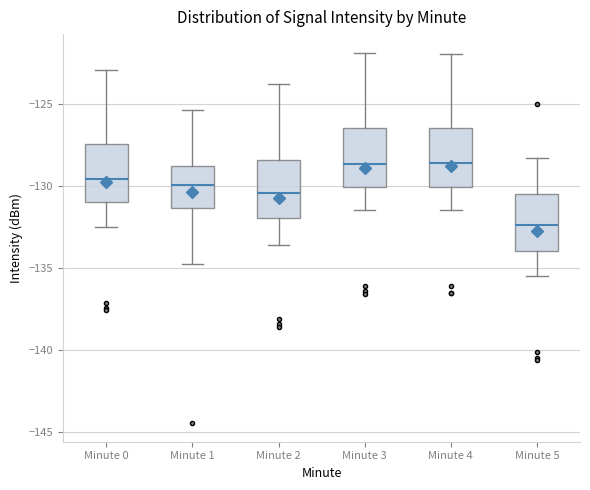

Which box has the lowest median line?

Minute 5